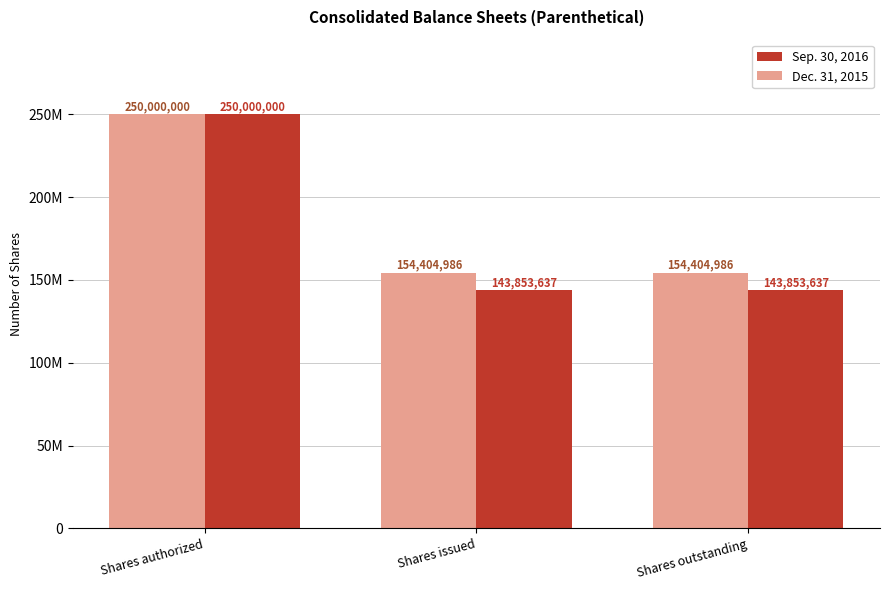

List the series in order of their overall mean, lowest first.

Sep. 30, 2016, Dec. 31, 2015